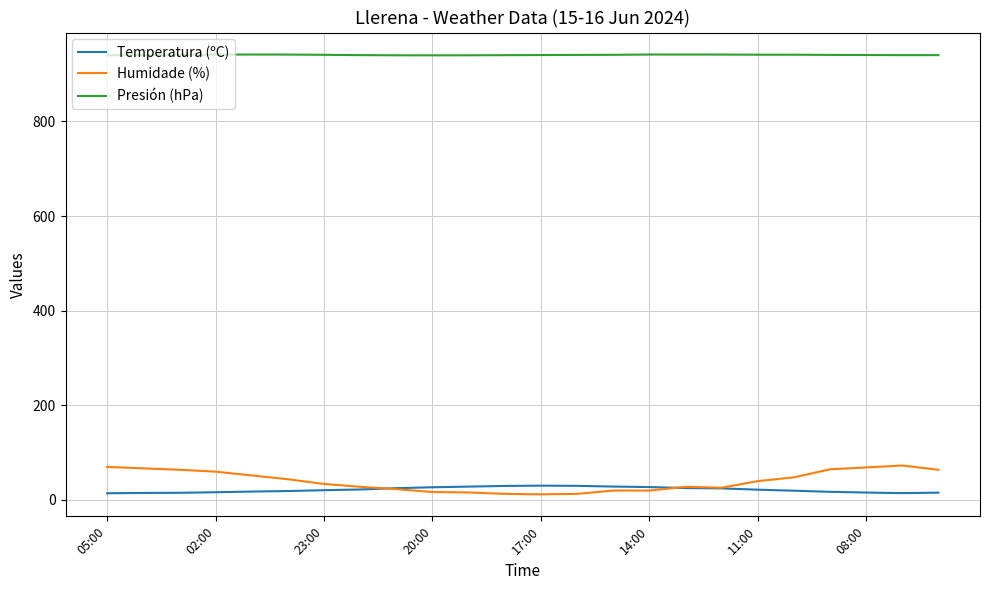

Which series has the largest total across all categories?

Presión (hPa)